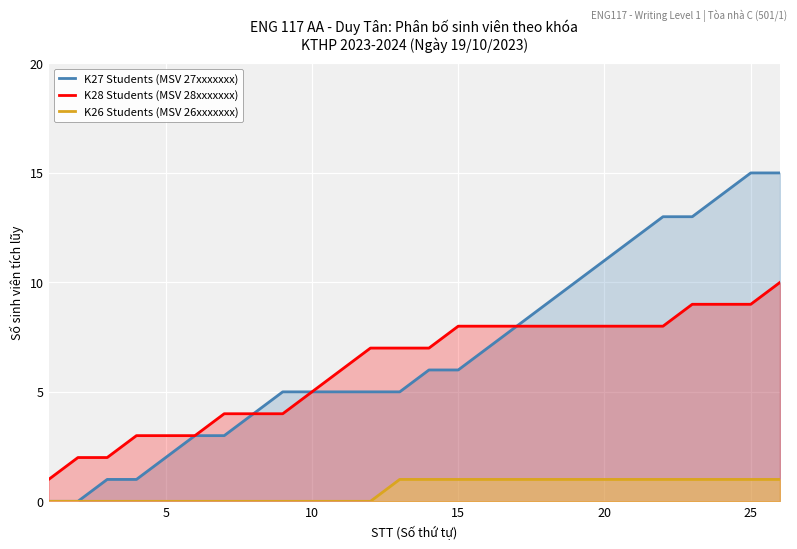

Which series has the widest spread of values?

K27 Students (MSV 27xxxxxxx)